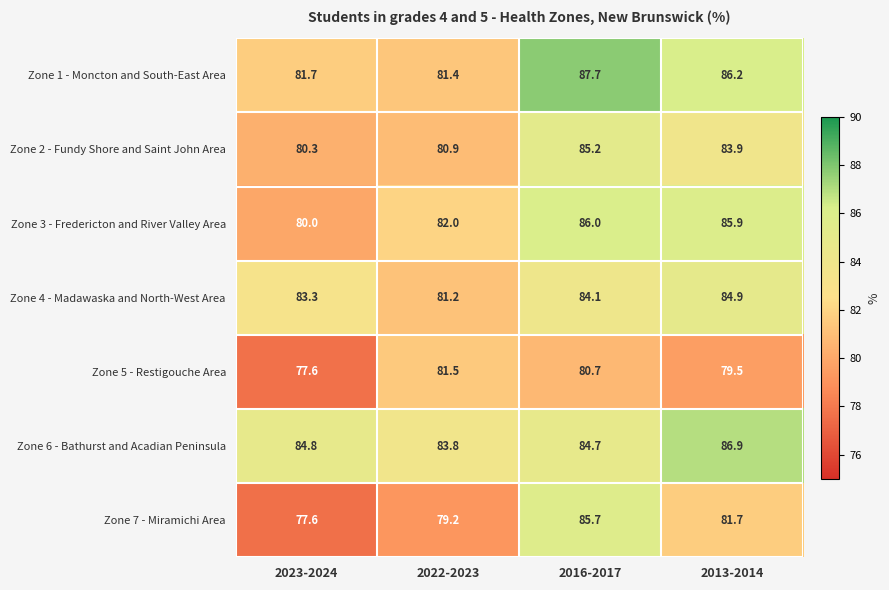

Which category has the highest value in the Zone 1 - Moncton and South-East Area series?

2016-2017